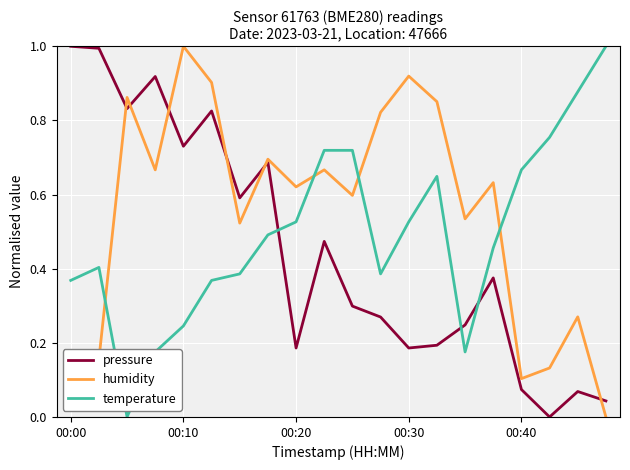

Which series has the largest total across all categories?

humidity